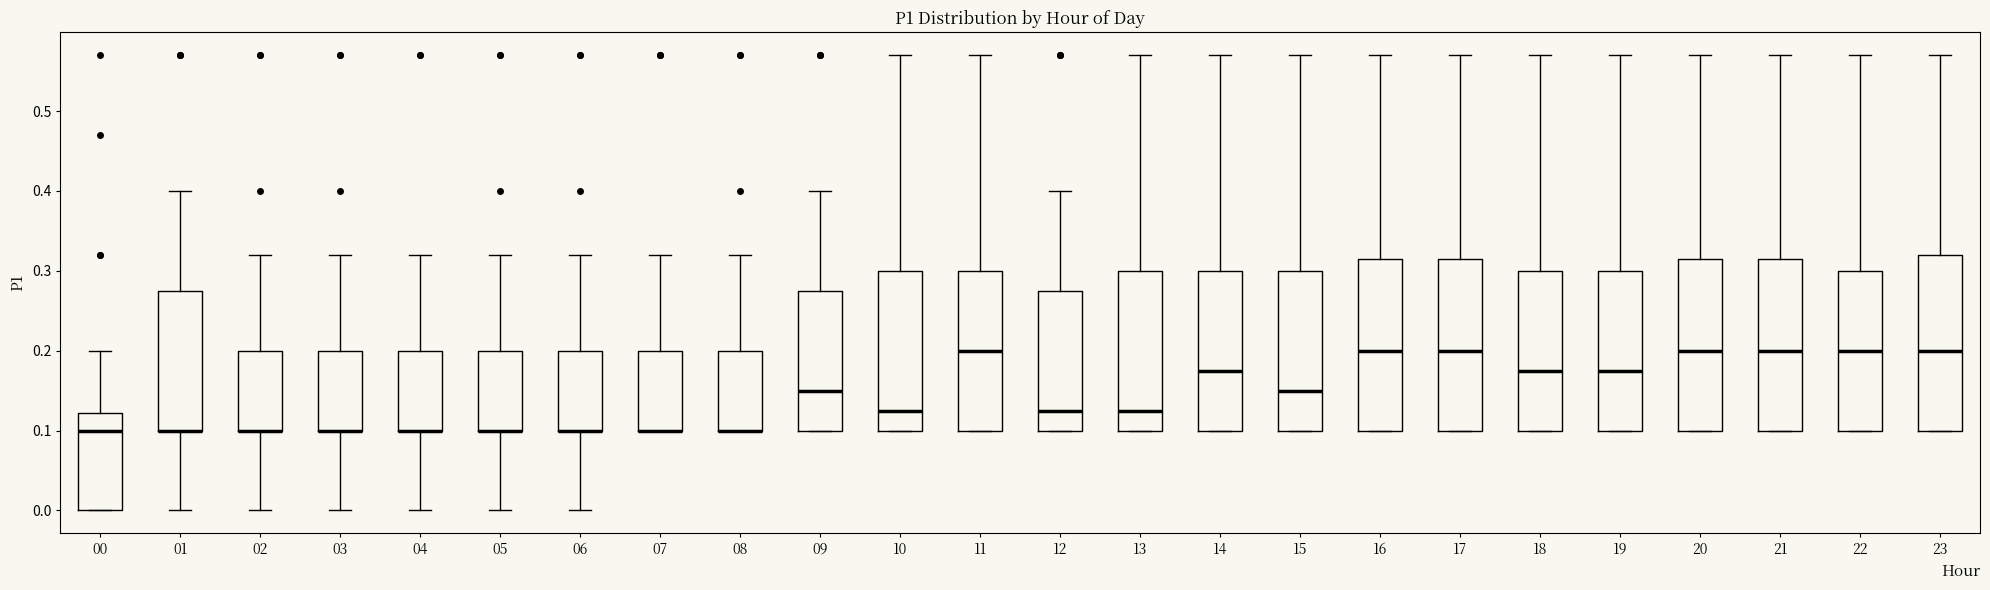

Reading left to right, transcribe this box plot: for each box, give where its median line is, the range the box spans, and where its two whiskers end, as read against the y-axis. The values are not printed on the chart, so give them approximately, as read against the axis.

00: median 0.10, box 0.00 to 0.12, whiskers 0.00 to 0.20
01: median 0.10 (drawn on the box's lower edge), box 0.10 to 0.28, whiskers 0.00 to 0.40
02: median 0.10 (drawn on the box's lower edge), box 0.10 to 0.20, whiskers 0.00 to 0.32
03: median 0.10 (drawn on the box's lower edge), box 0.10 to 0.20, whiskers 0.00 to 0.32
04: median 0.10 (drawn on the box's lower edge), box 0.10 to 0.20, whiskers 0.00 to 0.32
05: median 0.10 (drawn on the box's lower edge), box 0.10 to 0.20, whiskers 0.00 to 0.32
06: median 0.10 (drawn on the box's lower edge), box 0.10 to 0.20, whiskers 0.00 to 0.32
07: median 0.10 (drawn on the box's lower edge), box 0.10 to 0.20, whiskers 0.10 to 0.32
08: median 0.10 (drawn on the box's lower edge), box 0.10 to 0.20, whiskers 0.10 to 0.32
09: median 0.15, box 0.10 to 0.28, whiskers 0.10 to 0.40
10: median 0.13, box 0.10 to 0.30, whiskers 0.10 to 0.57
11: median 0.20, box 0.10 to 0.30, whiskers 0.10 to 0.57
12: median 0.13, box 0.10 to 0.28, whiskers 0.10 to 0.40
13: median 0.13, box 0.10 to 0.30, whiskers 0.10 to 0.57
14: median 0.18, box 0.10 to 0.30, whiskers 0.10 to 0.57
15: median 0.15, box 0.10 to 0.30, whiskers 0.10 to 0.57
16: median 0.20, box 0.10 to 0.32, whiskers 0.10 to 0.57
17: median 0.20, box 0.10 to 0.32, whiskers 0.10 to 0.57
18: median 0.18, box 0.10 to 0.30, whiskers 0.10 to 0.57
19: median 0.18, box 0.10 to 0.30, whiskers 0.10 to 0.57
20: median 0.20, box 0.10 to 0.32, whiskers 0.10 to 0.57
21: median 0.20, box 0.10 to 0.32, whiskers 0.10 to 0.57
22: median 0.20, box 0.10 to 0.30, whiskers 0.10 to 0.57
23: median 0.20, box 0.10 to 0.32, whiskers 0.10 to 0.57